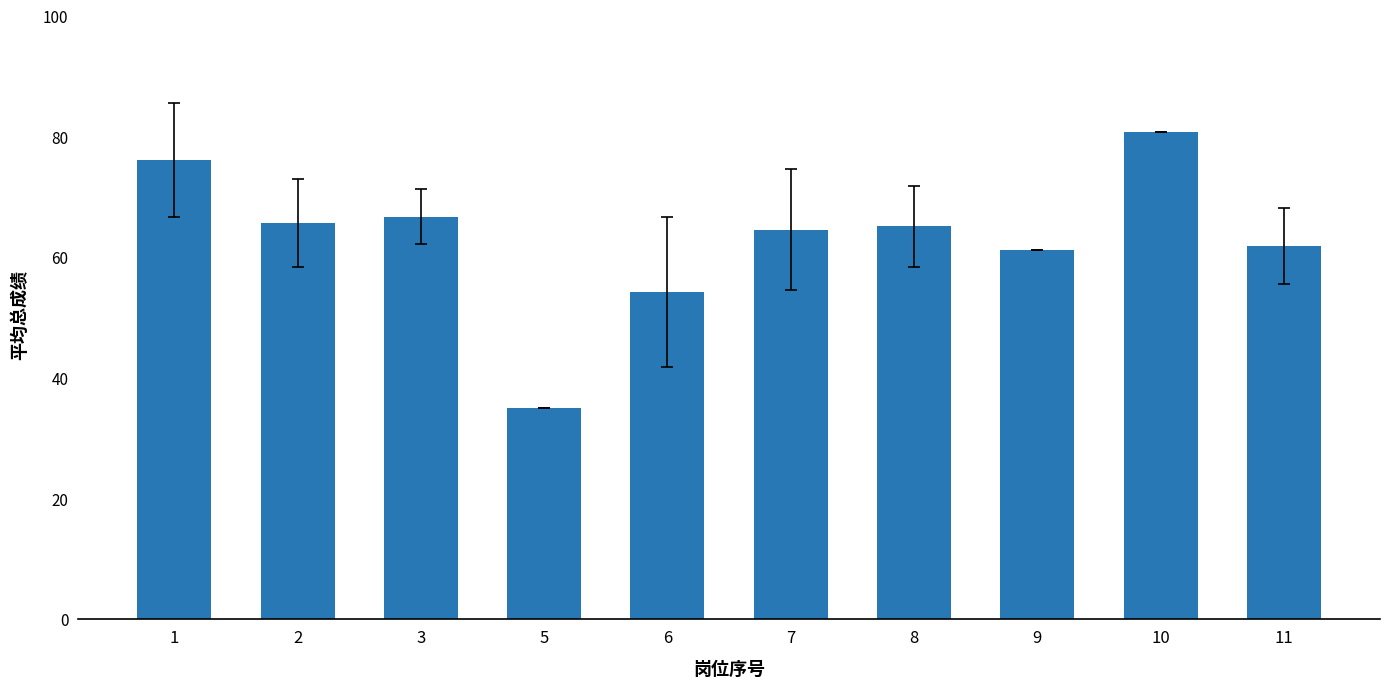

The chart shows a value of 61.9 at 11. True or false?

True